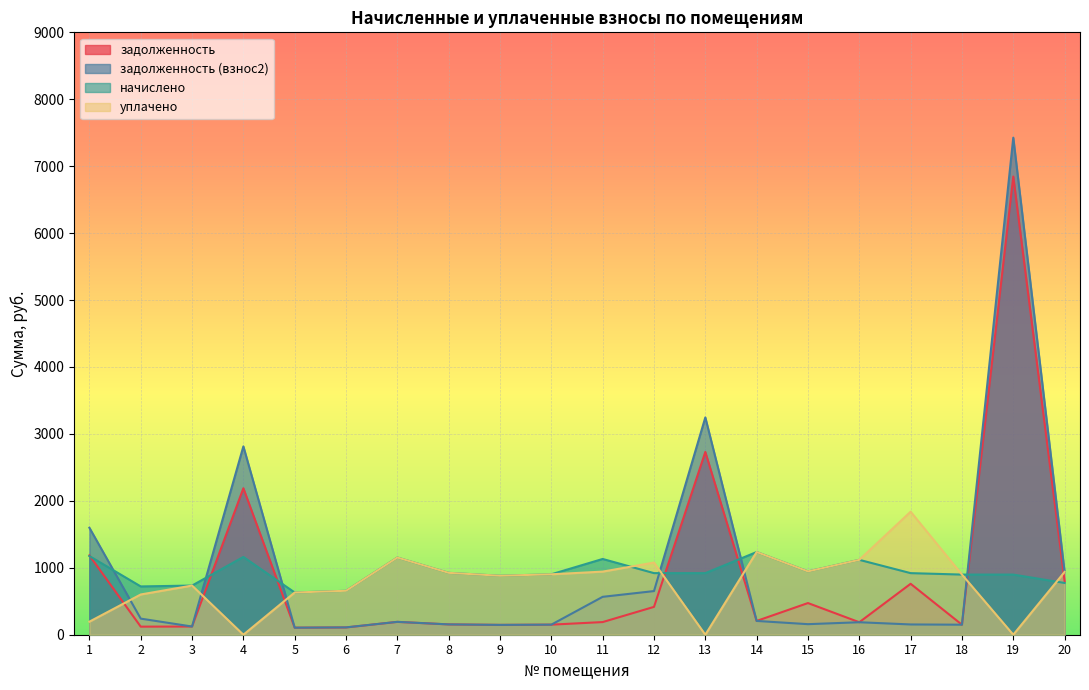

Where does the начислено series first go above 920?

1